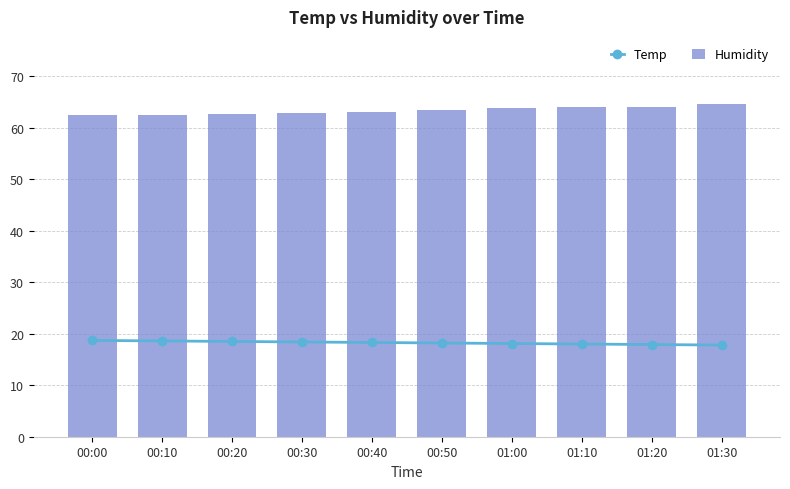

Count the number of categories in the chart.

10